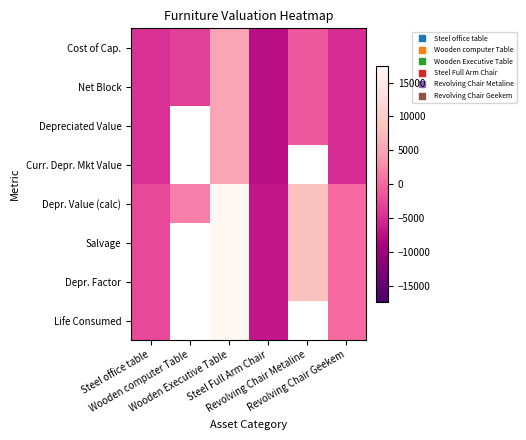

Is the value of Depreciated Value at Steel Full Arm Chair greater than the value of Depr. Factor at Revolving Chair Metaline?

No